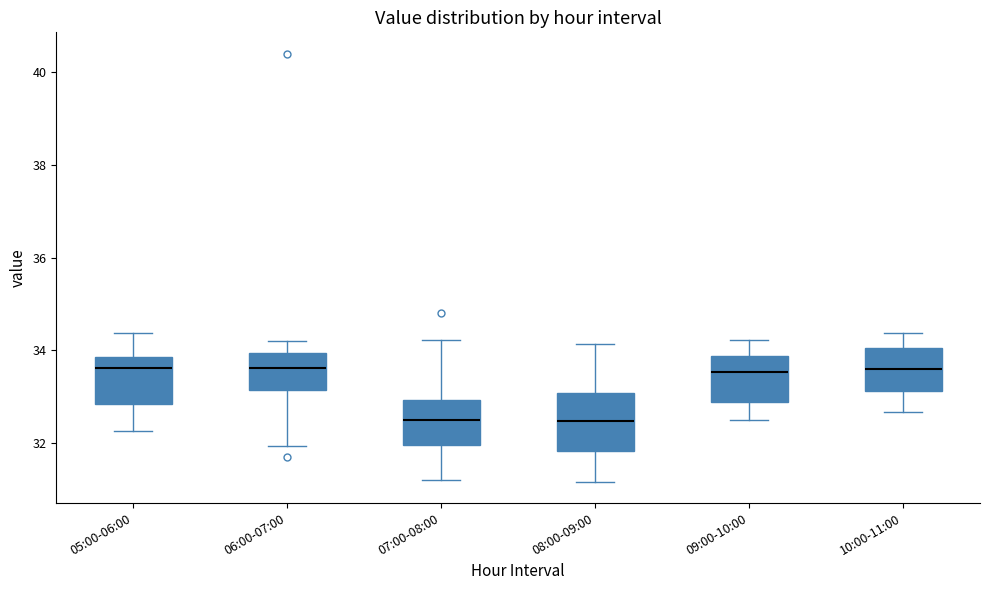

Which box is the tallest, from its lower edge to its upper edge?

08:00-09:00